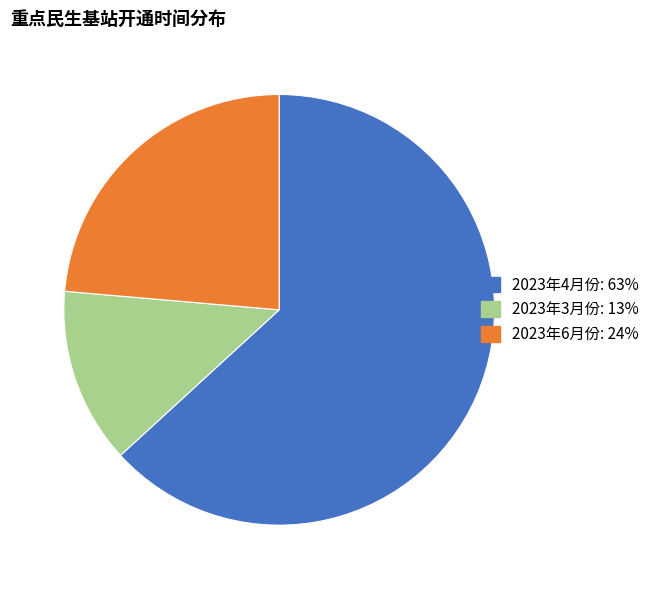

Is there a majority slice in this chart?

Yes